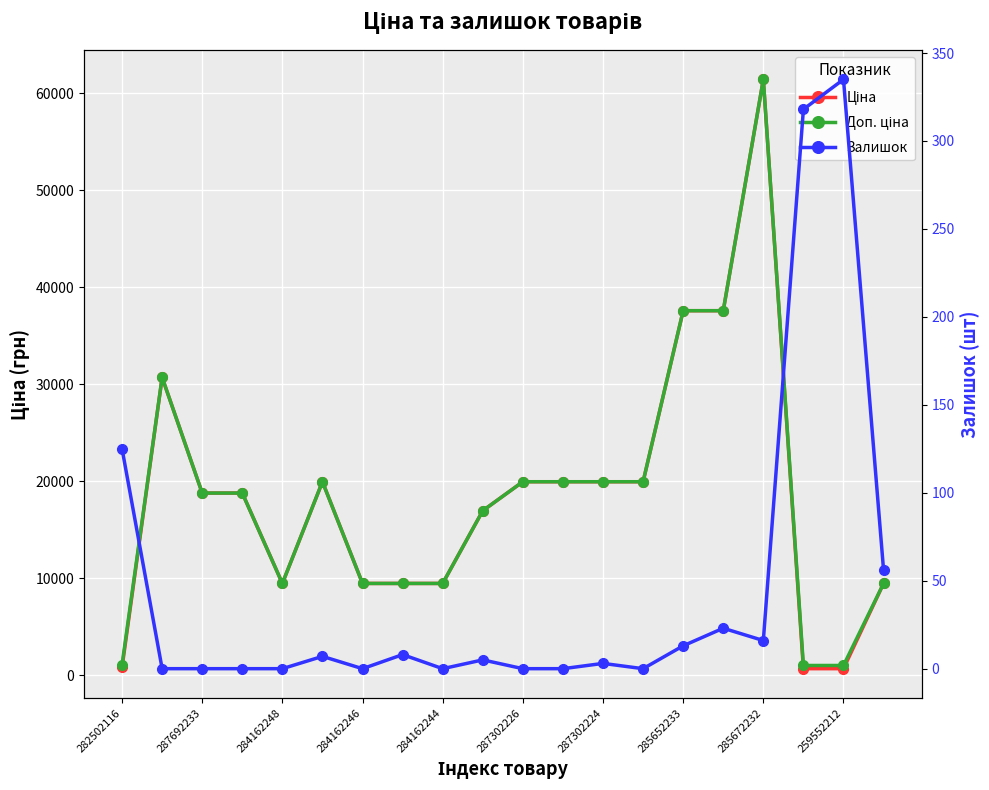

How many interior local valleys does the Доп. ціна series have?

1